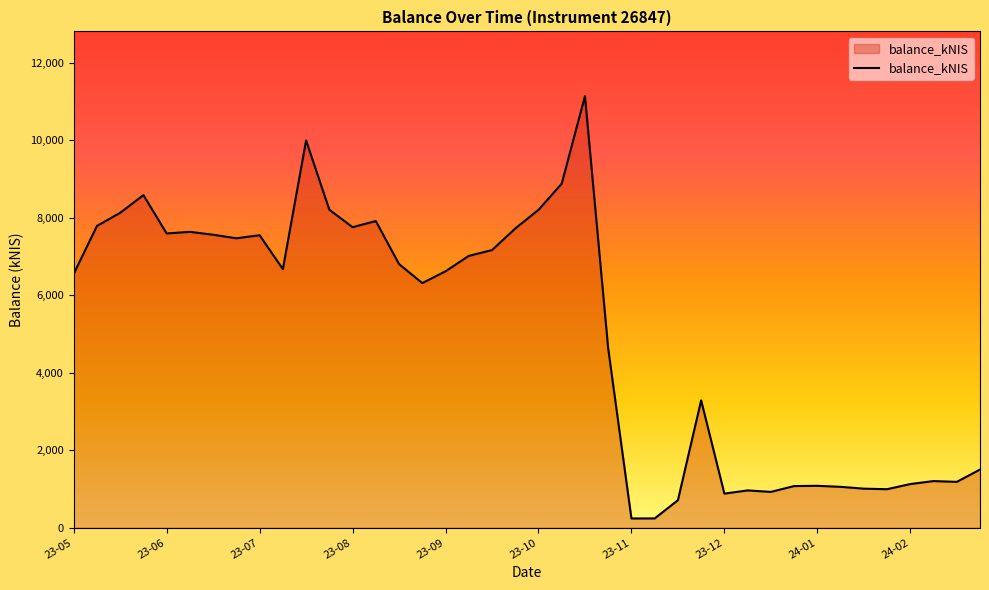

What is the maximum value shown in the chart?

11139.1